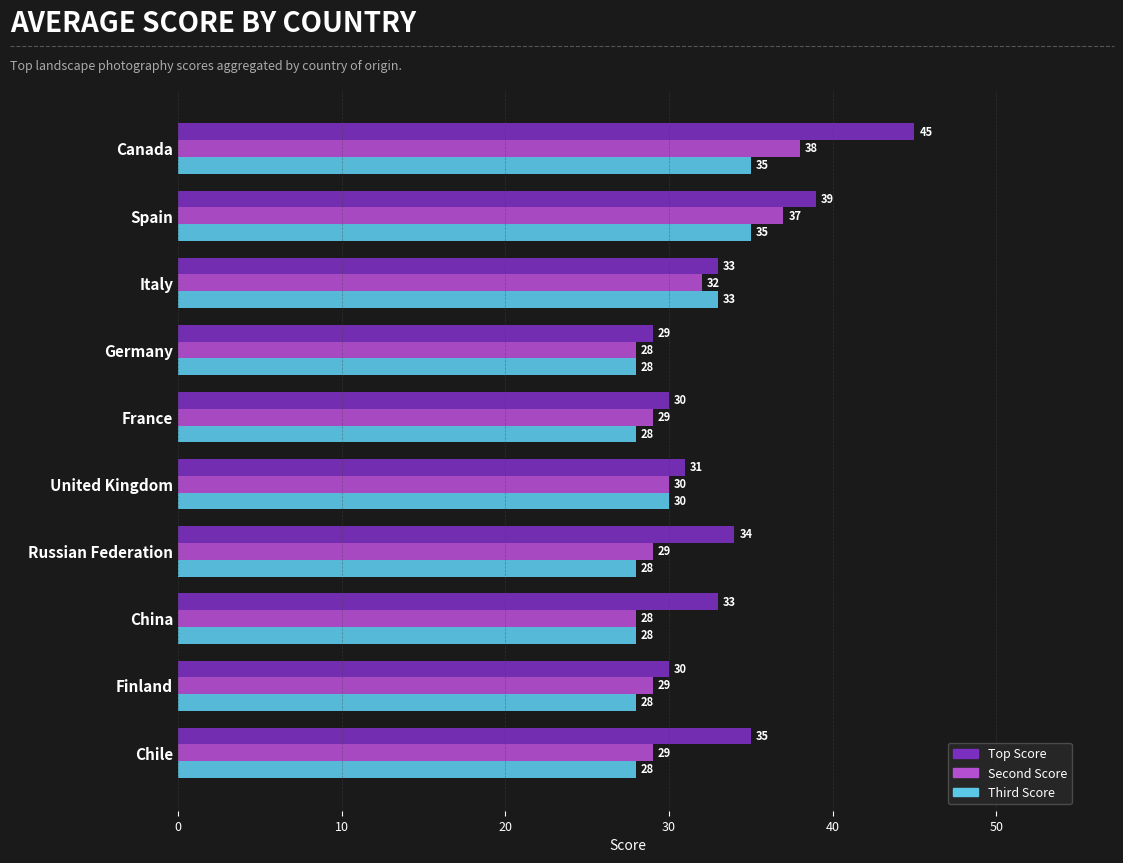

Which series has the largest total across all categories?

Top Score